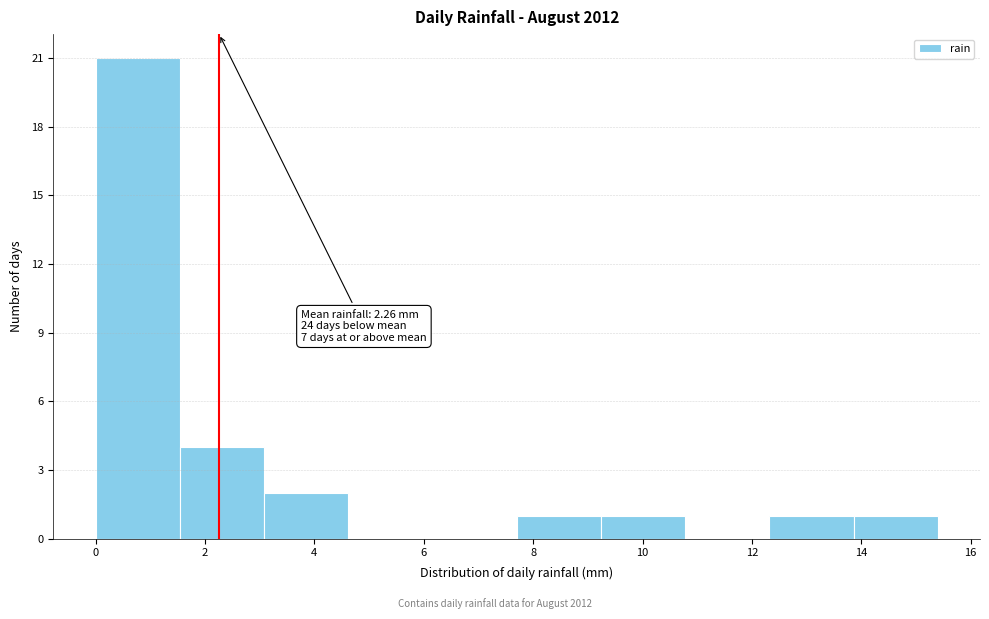

Over which range of the x-axis is the bar tallest?

0.00 to 1.54